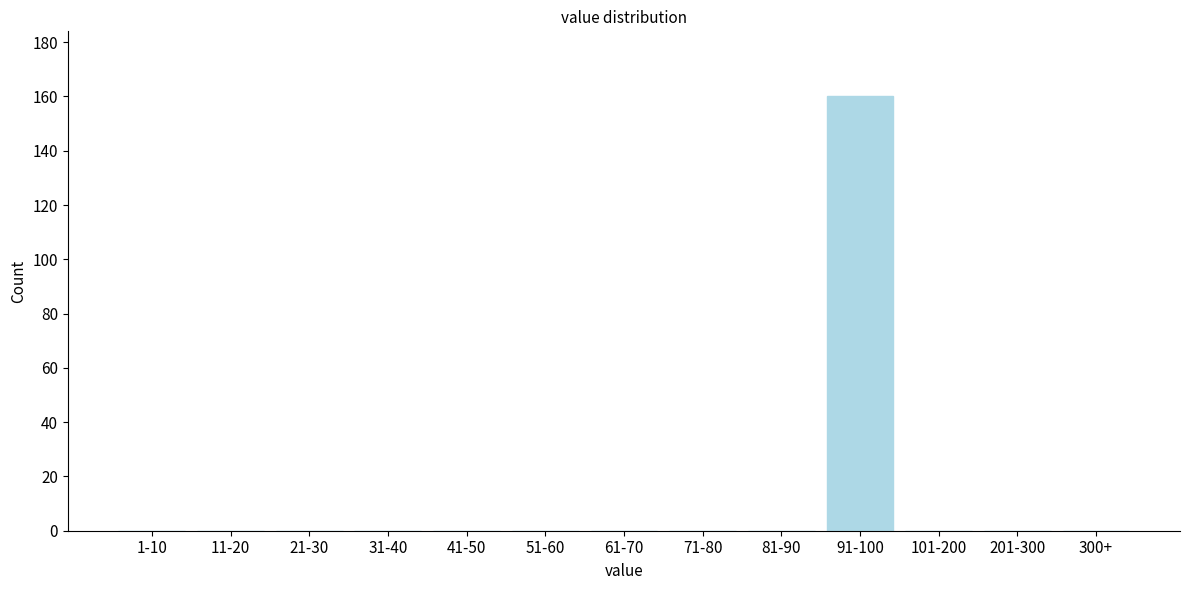

Reading right to left, what are all the values shown in this chart?

300+=0	201-300=0	101-200=0	91-100=160	81-90=0	71-80=0	61-70=0	51-60=0	41-50=0	31-40=0	21-30=0	11-20=0	1-10=0